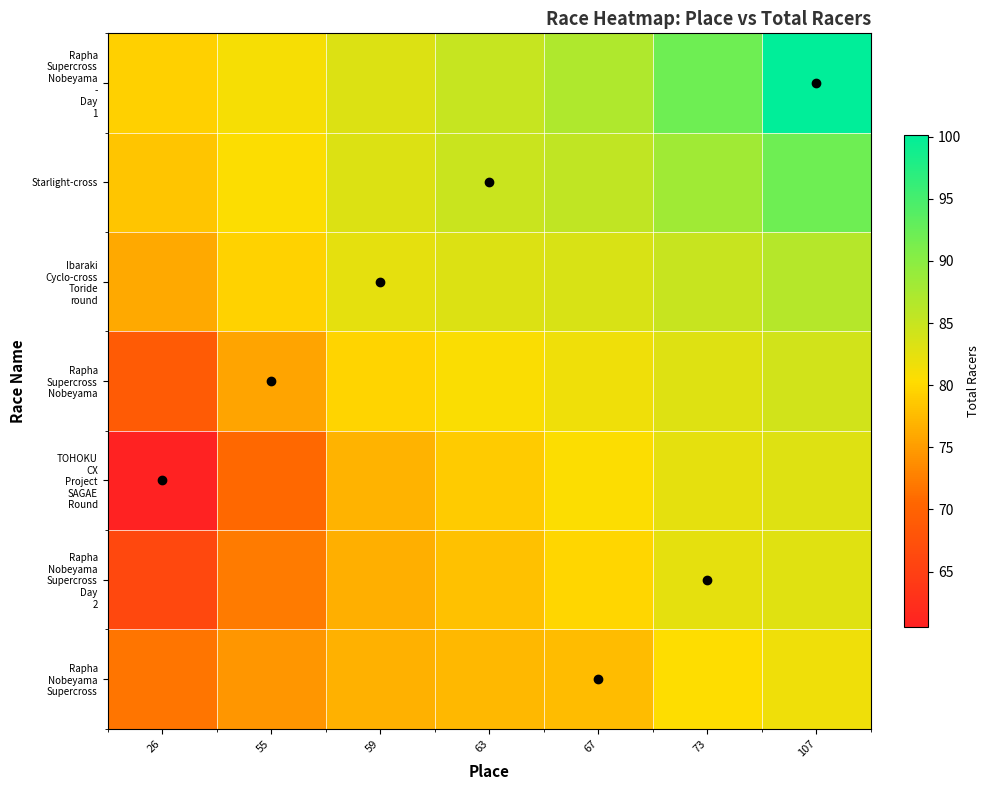

Which category has the lowest value across all series?

26